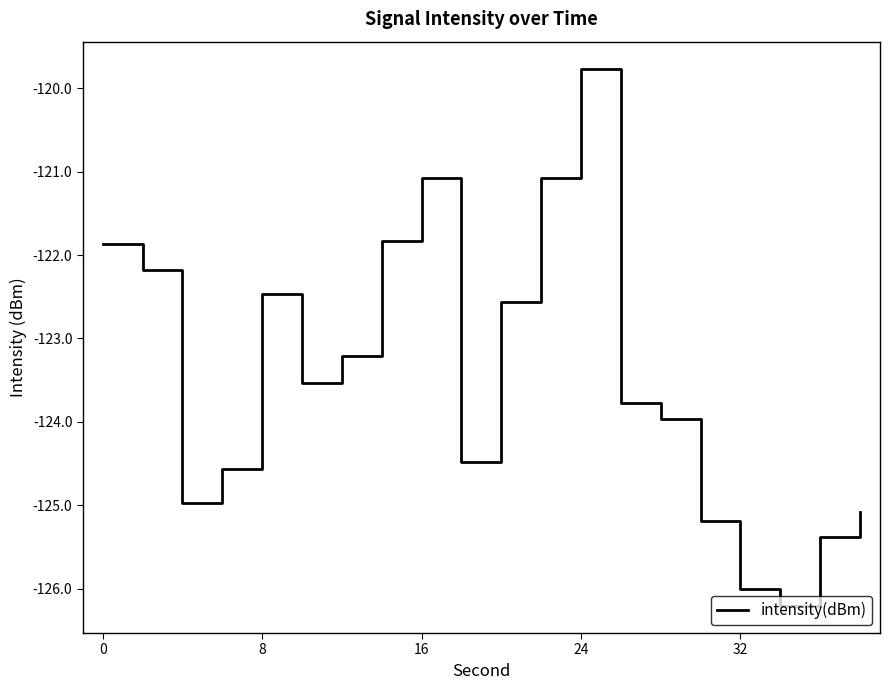

What is the minimum value shown in the chart?

-126.2